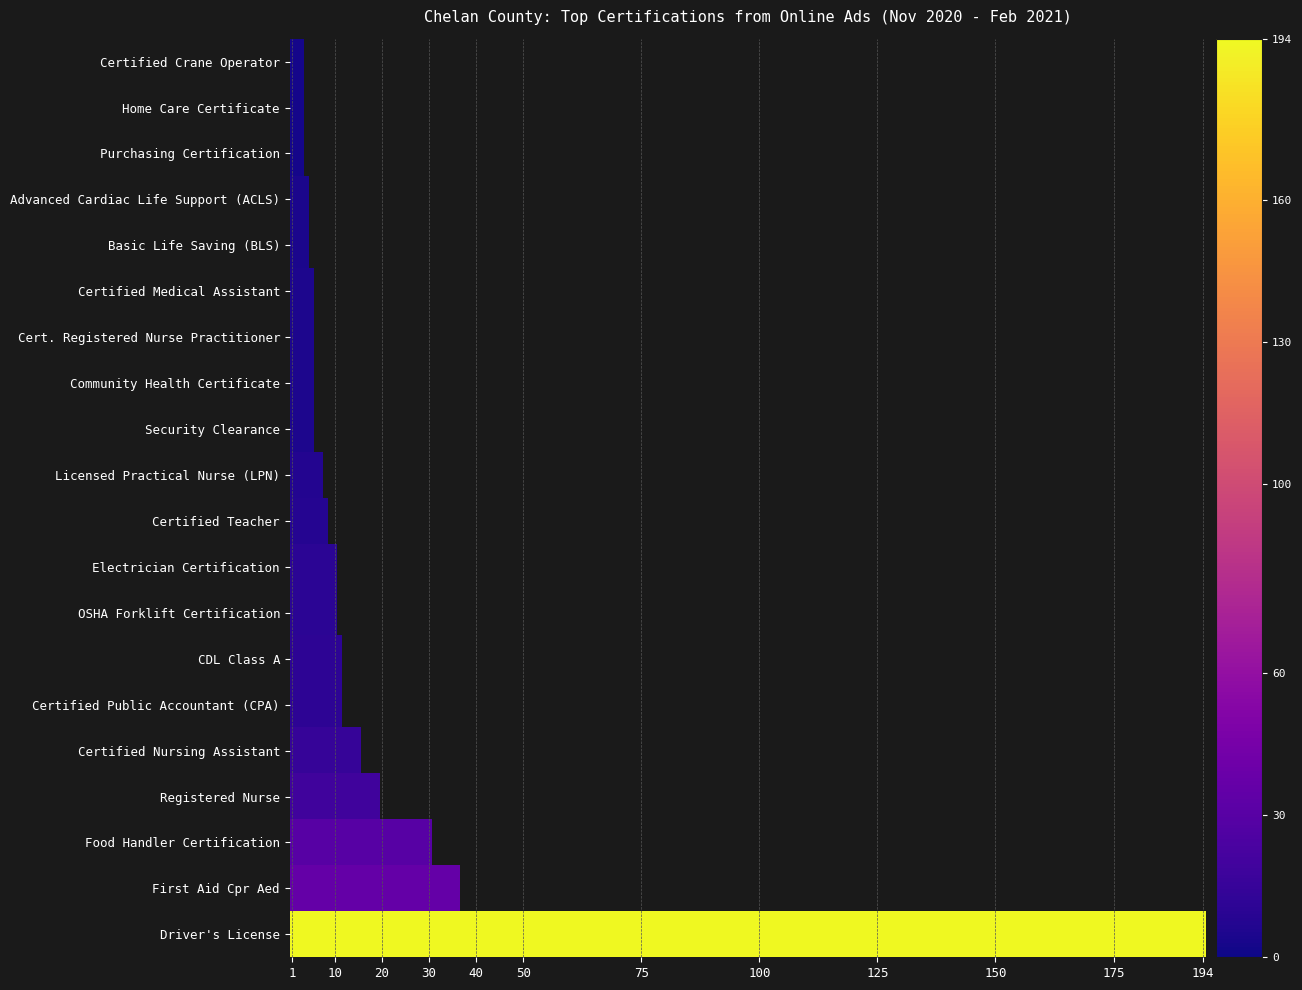

Between 13 and 5, which is larger?

5